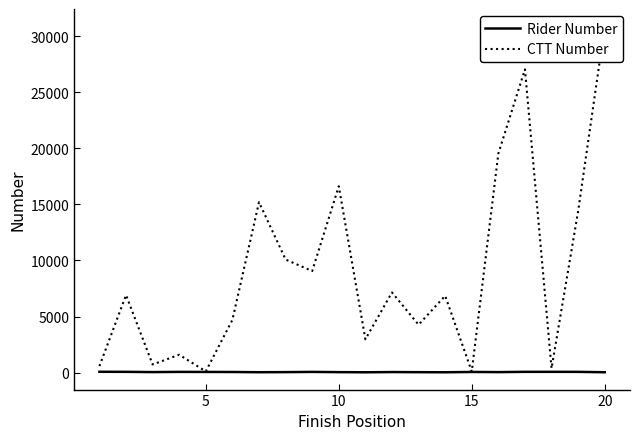

Rank the series at 5 from highest to lowest value.

CTT Number, Rider Number